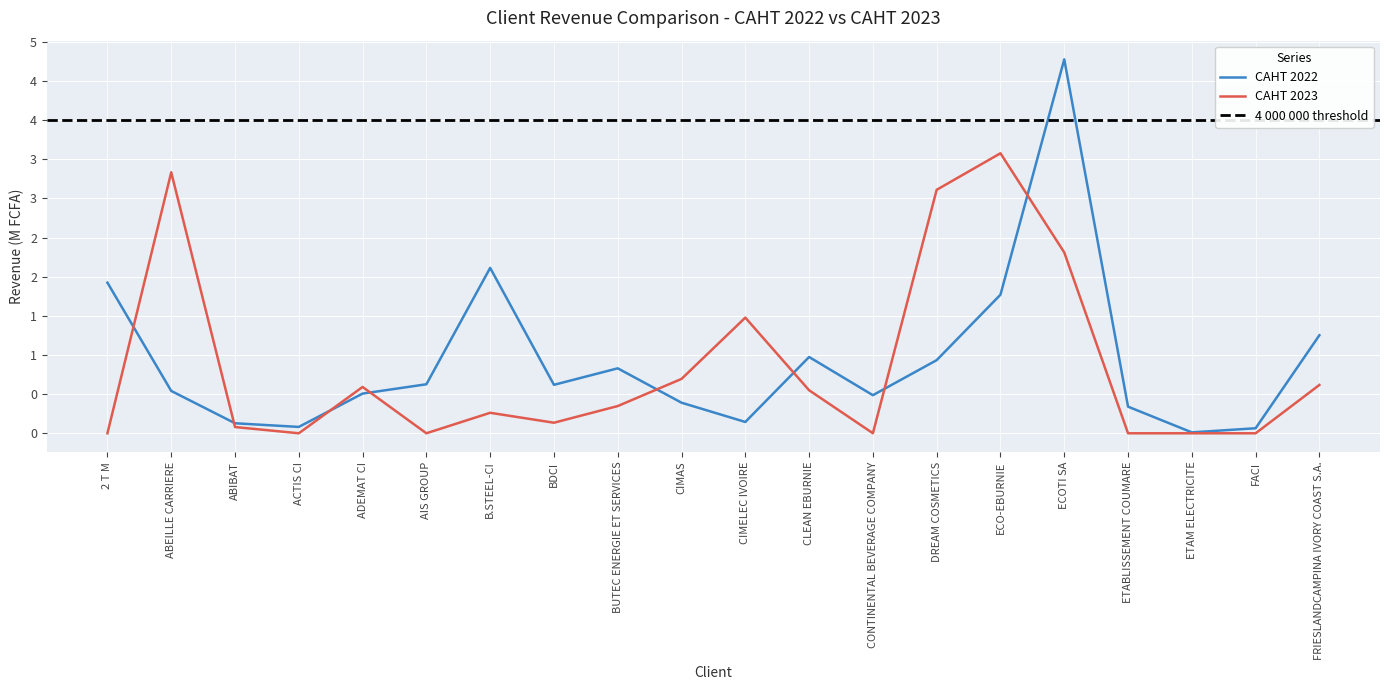

Reading right to left, extract all data points from this chart.

CAHT 2022: FRIESLANDCAMPINA IVORY COAST S.A.=1252320	FACI=64260	ETAM ELECTRICITE=11520	ETABLISSEMENT COUMARE=340000	ECOTI SA=4775720	ECO-EBURNIE=1769796	DREAM COSMETICS=934041	CONTINENTAL BEVERAGE COMPANY=486351	CLEAN EBURNIE=974324	CIMELEC IVOIRE=144400	CIMAS=390564	BUTEC ENERGIE ET SERVICES=829622	BDCI=618777	B.STEEL-CI=2112250	AIS GROUP=625974	ADEMAT CI=506879	ACTIS CI=81200	ABIBAT=127880	ABEILLE CARRIERE=540898	2 T M=1923489
CAHT 2023: FRIESLANDCAMPINA IVORY COAST S.A.=617285	FACI=0	ETAM ELECTRICITE=0	ETABLISSEMENT COUMARE=0	ECOTI SA=2309951	ECO-EBURNIE=3576048	DREAM COSMETICS=3109614	CONTINENTAL BEVERAGE COMPANY=653	CLEAN EBURNIE=549525	CIMELEC IVOIRE=1477280	CIMAS=694470	BUTEC ENERGIE ET SERVICES=347650	BDCI=134796	B.STEEL-CI=261612	AIS GROUP=0	ADEMAT CI=591584	ACTIS CI=0	ABIBAT=79685	ABEILLE CARRIERE=3333202	2 T M=0